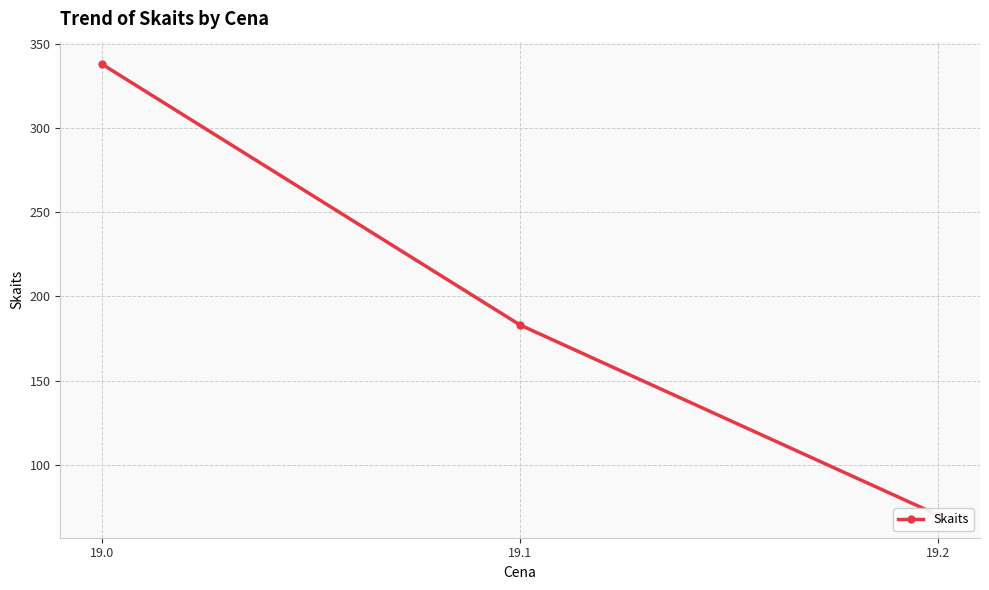

What is the ratio of the value at 19.2 to the value at 19.1?

0.4